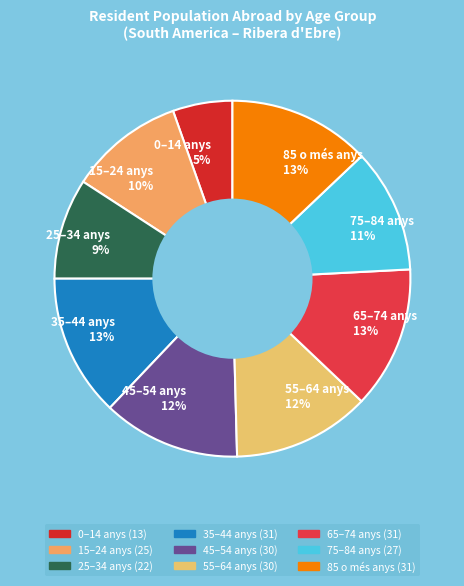

Which category has the smallest portion of the pie?

0–14 anys 5%